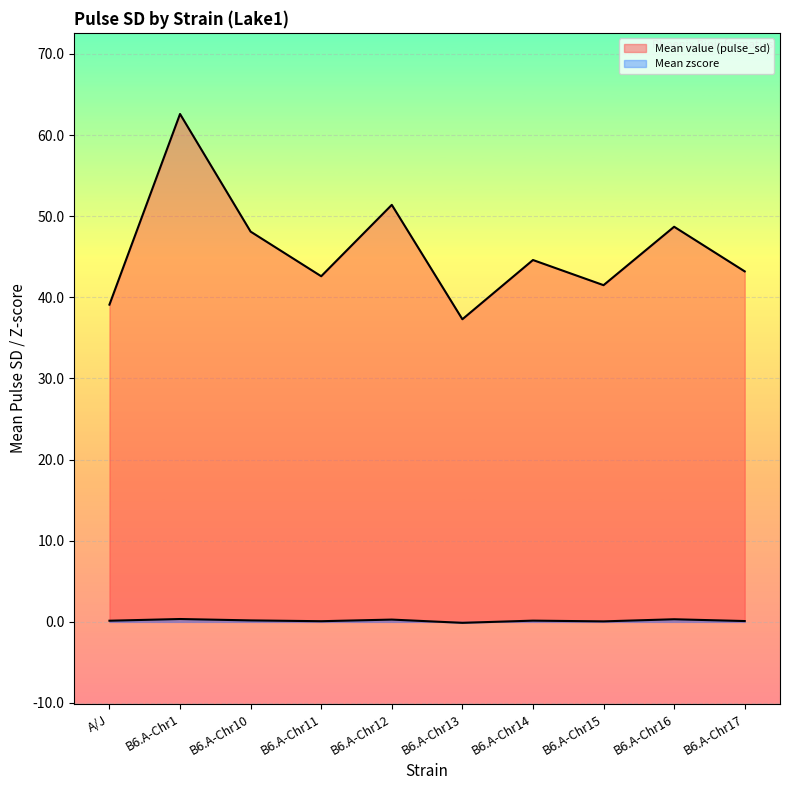

What is the difference between the highest and lowest values at B6.A-Chr1?

62.2